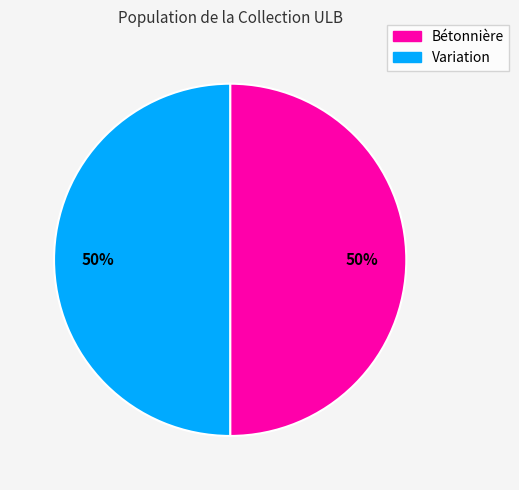

To the nearest percent, what is the average slice percentage?

50%